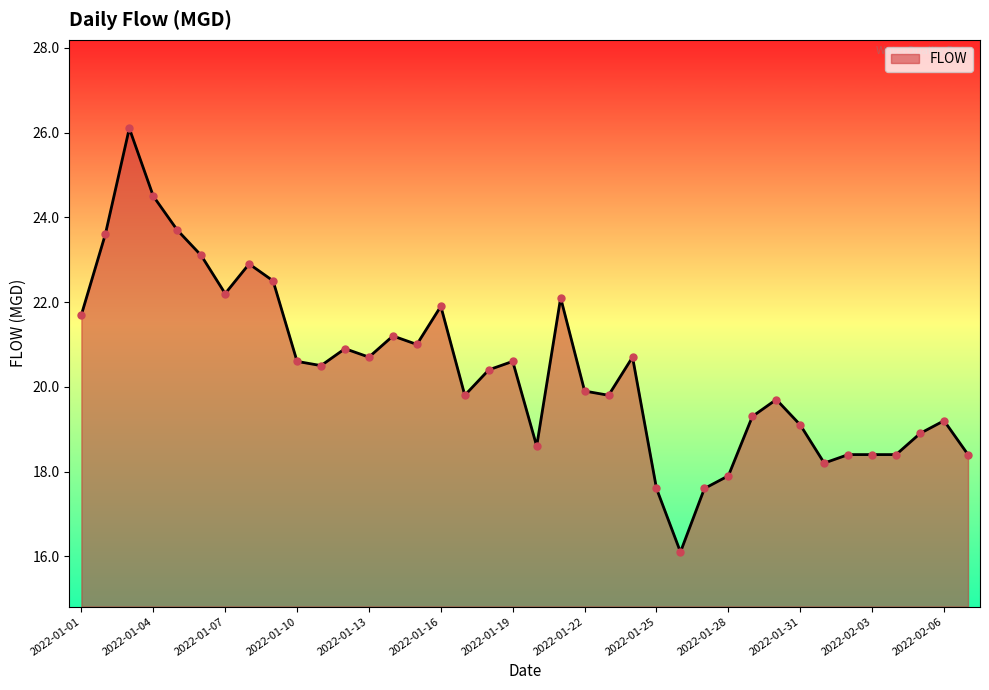

What is the smallest value displayed?

16.1